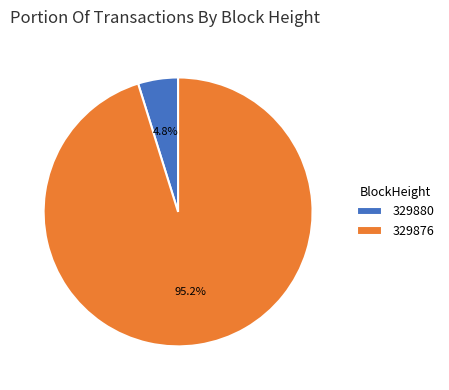

To the nearest percent, what portion does 329876 represent?

95%